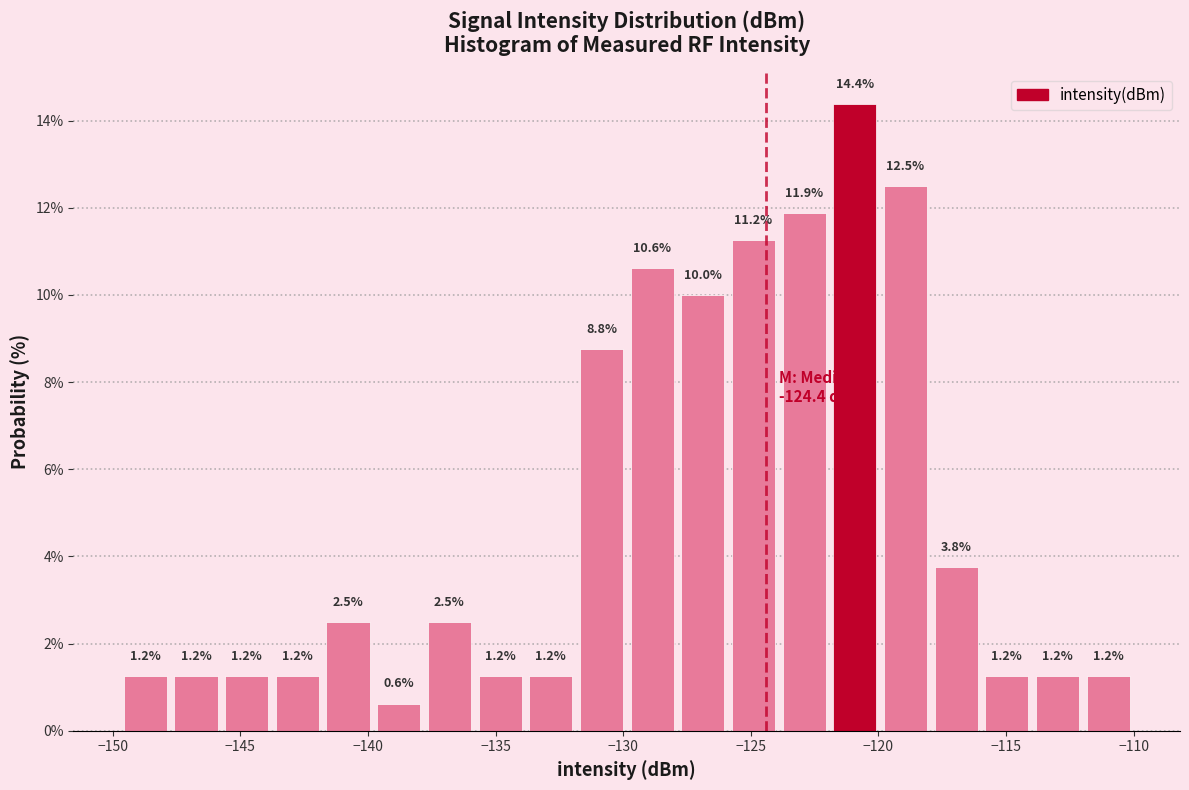

Around what value on the x-axis is the tallest bar? Give the approximate position of its centre, as read against the axis.

-121.0